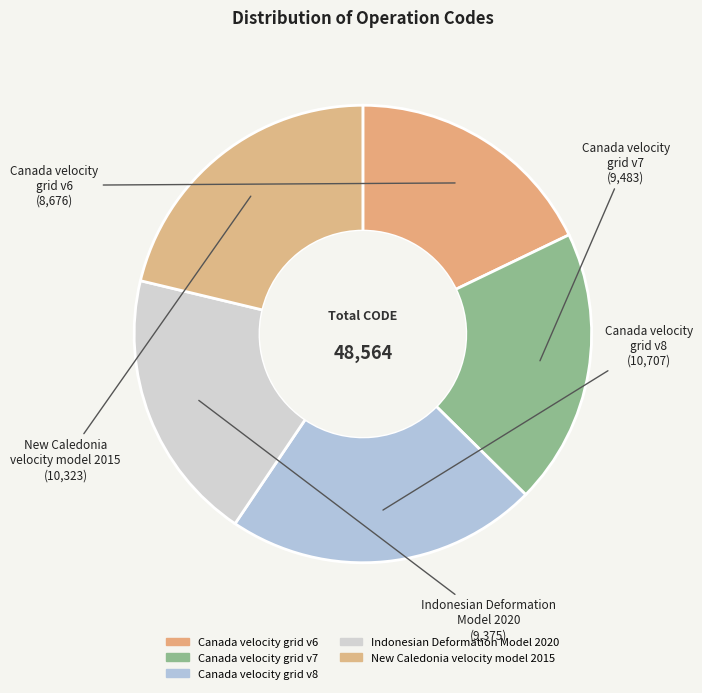

Is the sum of Indonesian Deformation Model 2020 and Canada velocity grid v6 greater than half?

No